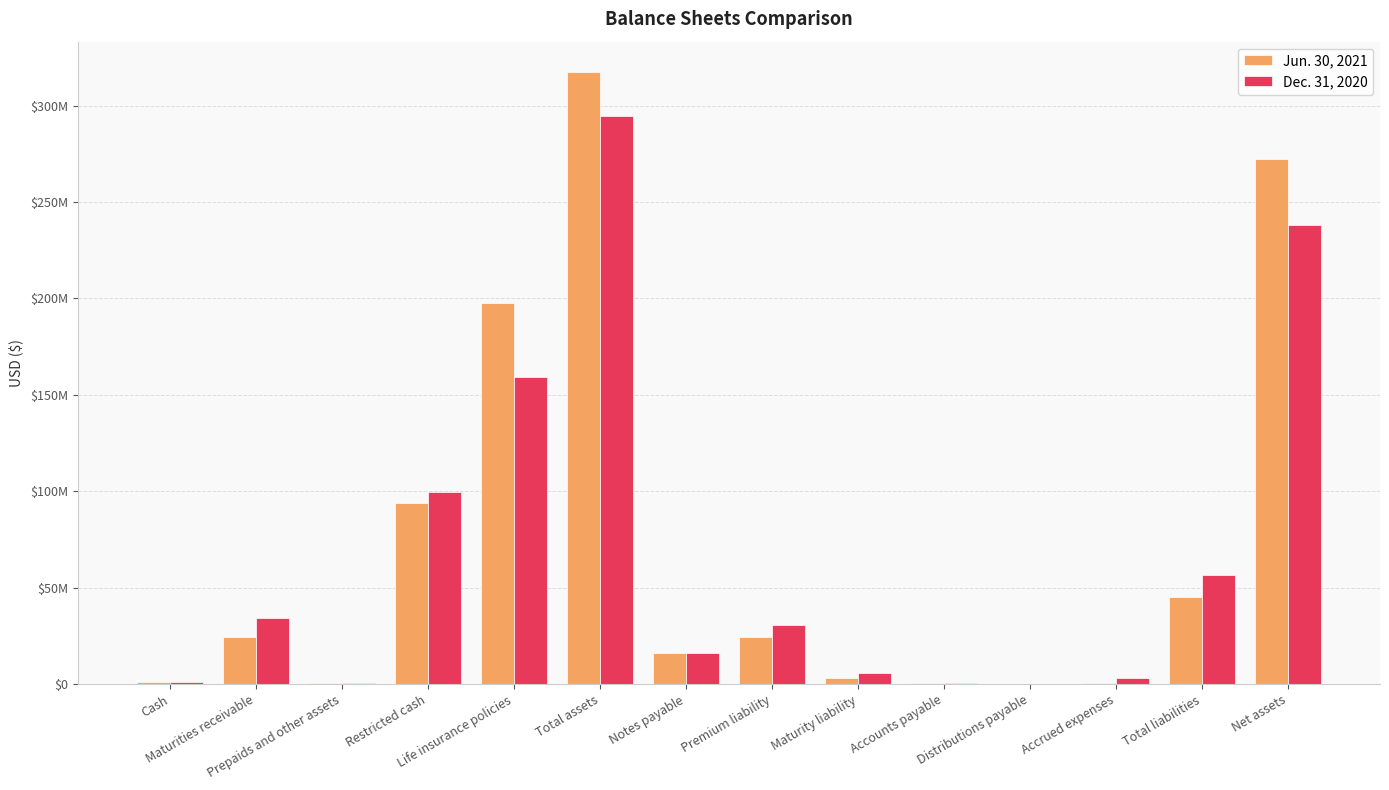

At which category is the sum across all series the highest?

Total assets